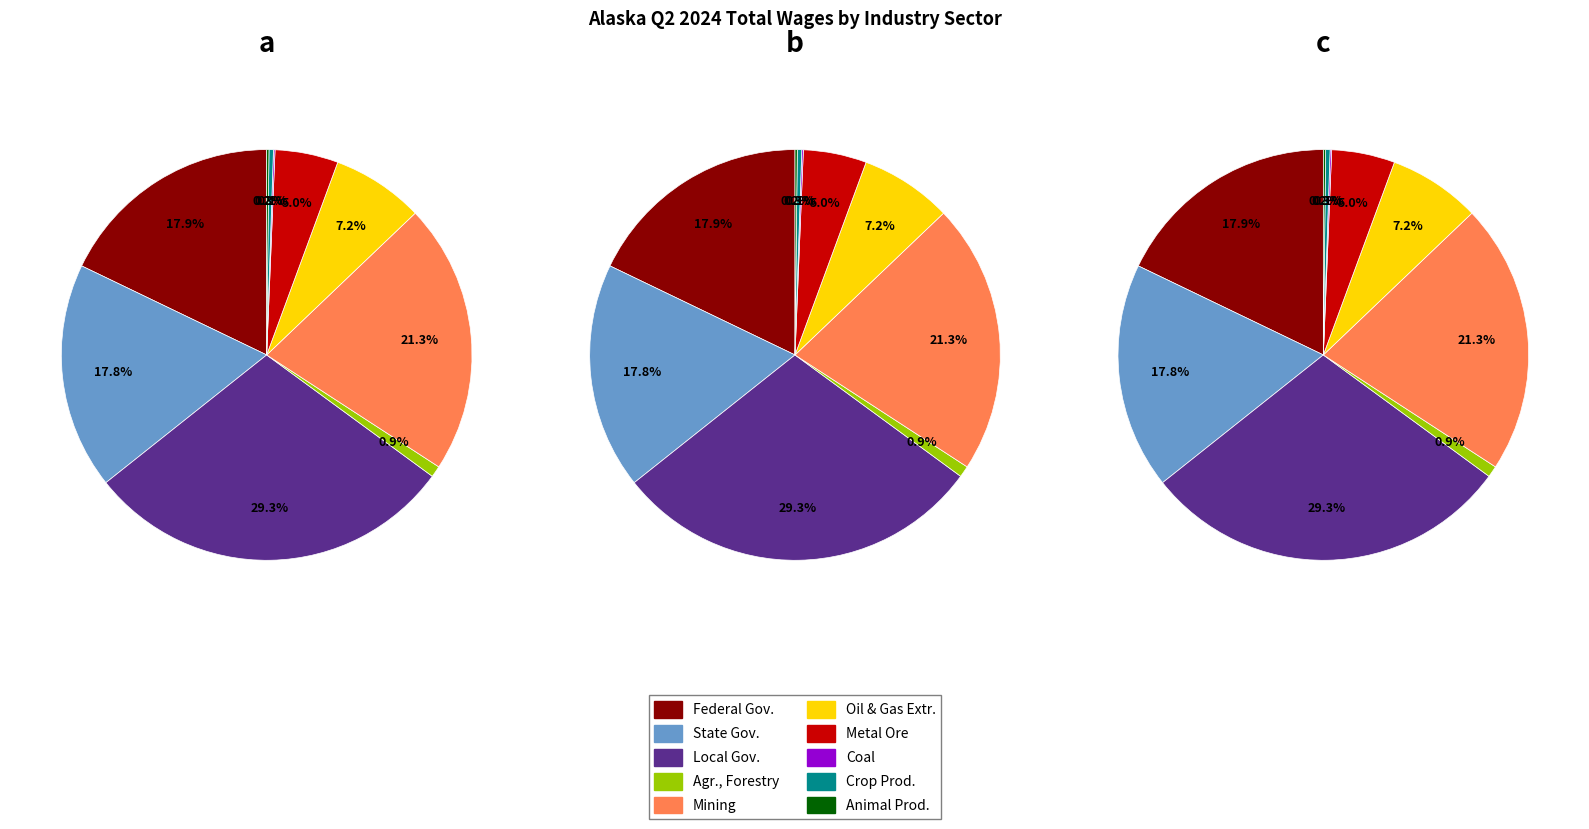

What is the change in value from Agriculture, Forestry, Fishing, Hunting to Crop Production?

-12075035